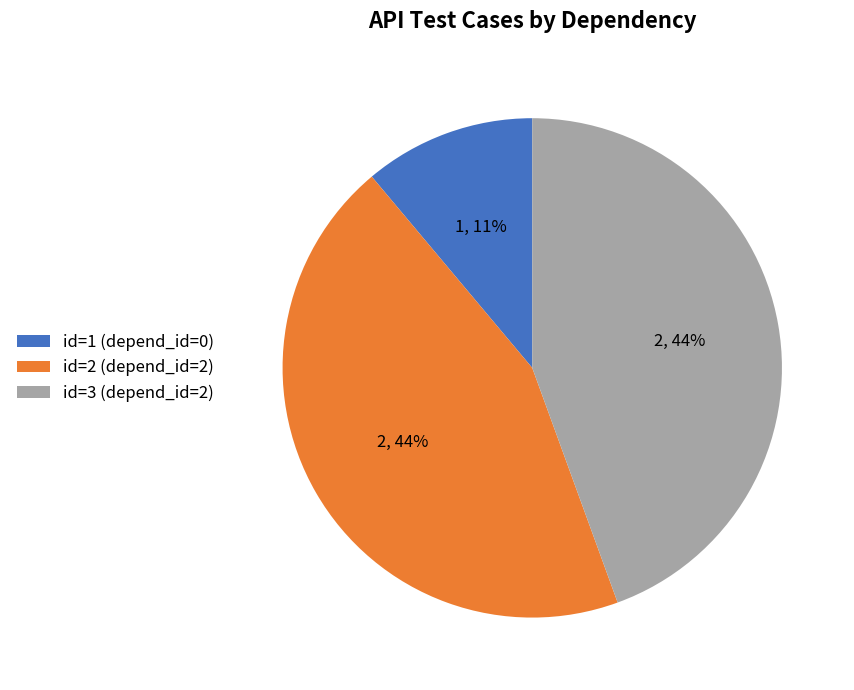

Approximately how many times larger is the value at id=2 (depend_id=2) compared to id=3 (depend_id=2)?

1.0